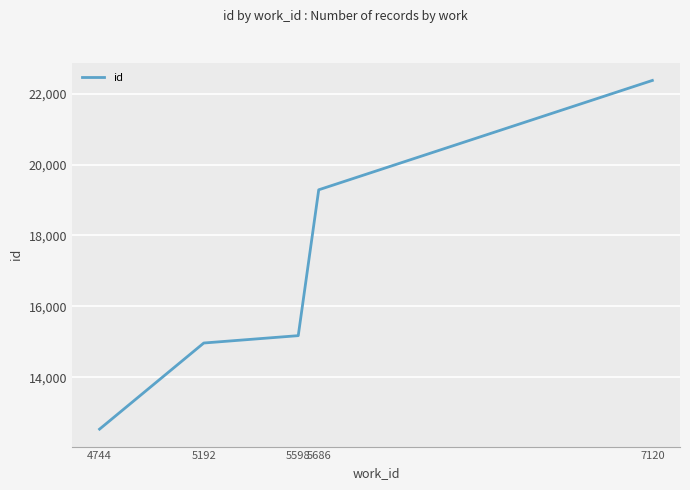

Is this an area chart (filled region under the line)?

No